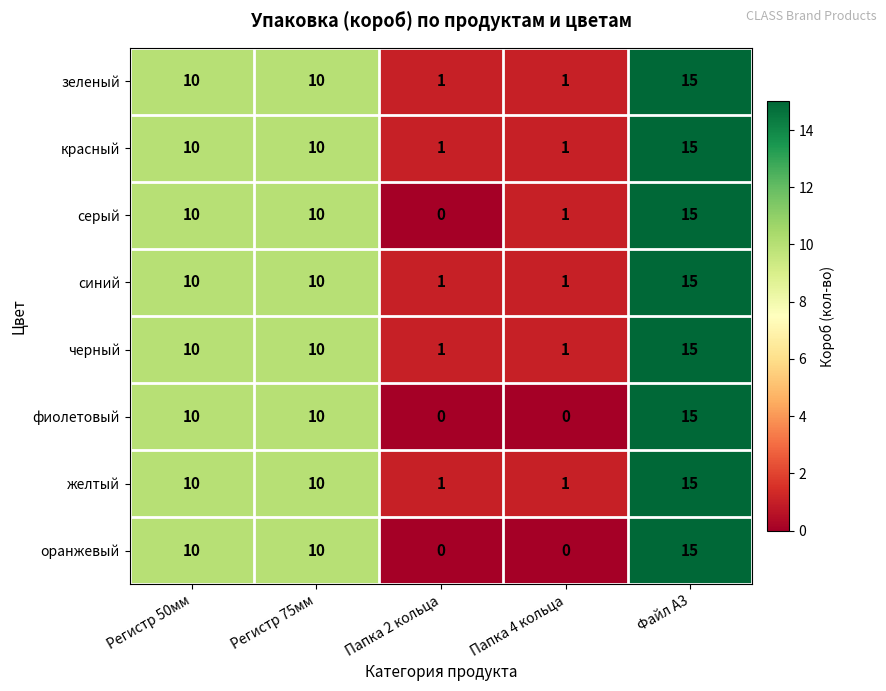

The синий series shows 10 at Файл А3. True or false?

False